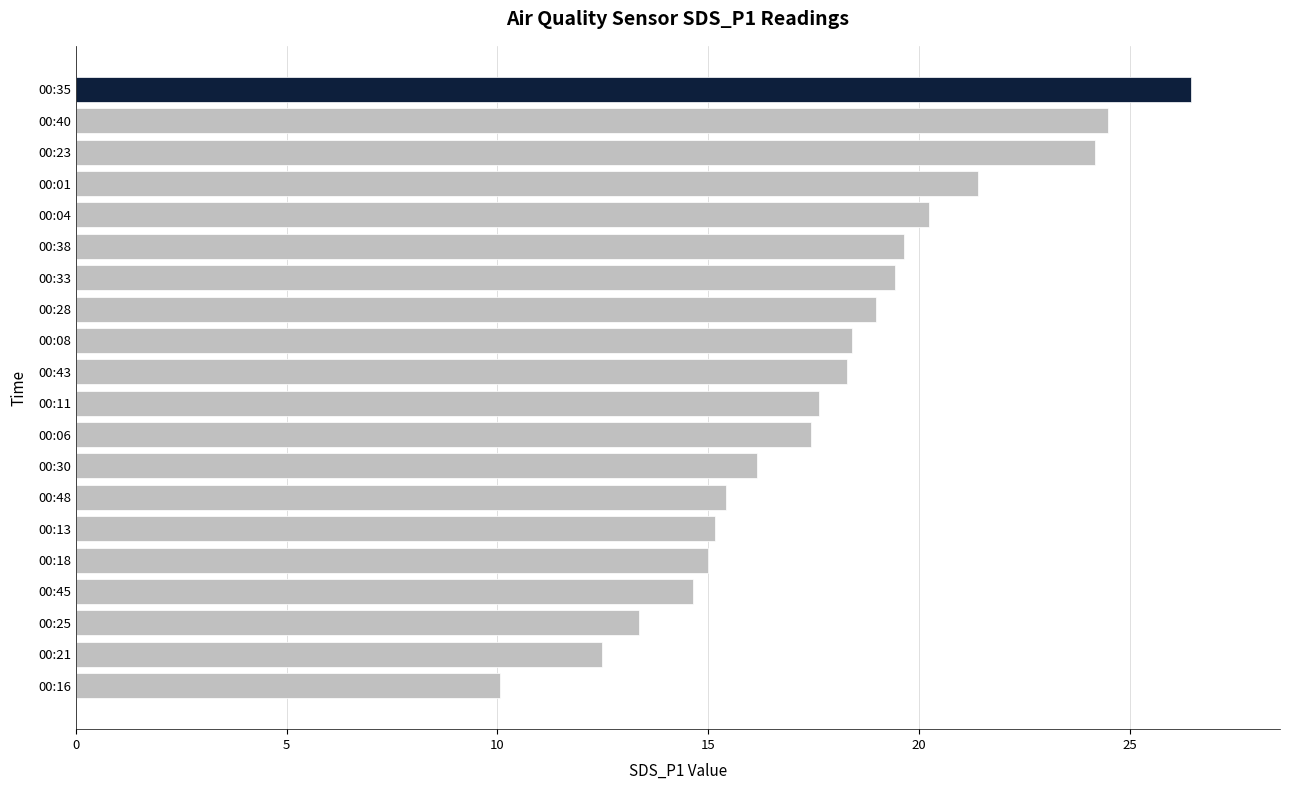

True or false: the data shows 36.7 at 00:40.

False